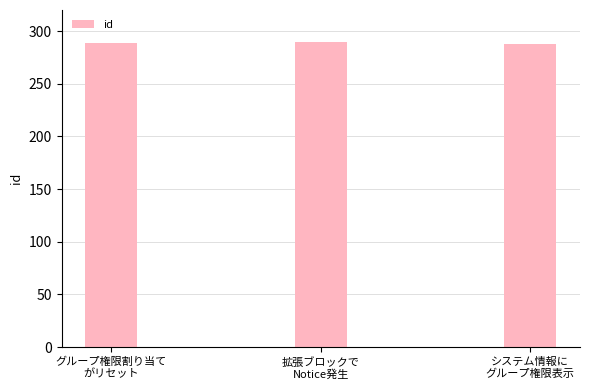

What is the average value?

289